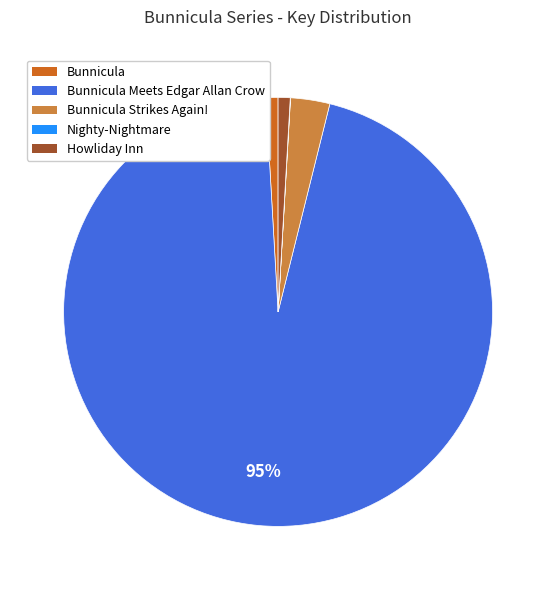

To the nearest percent, what is the average slice percentage?

20%